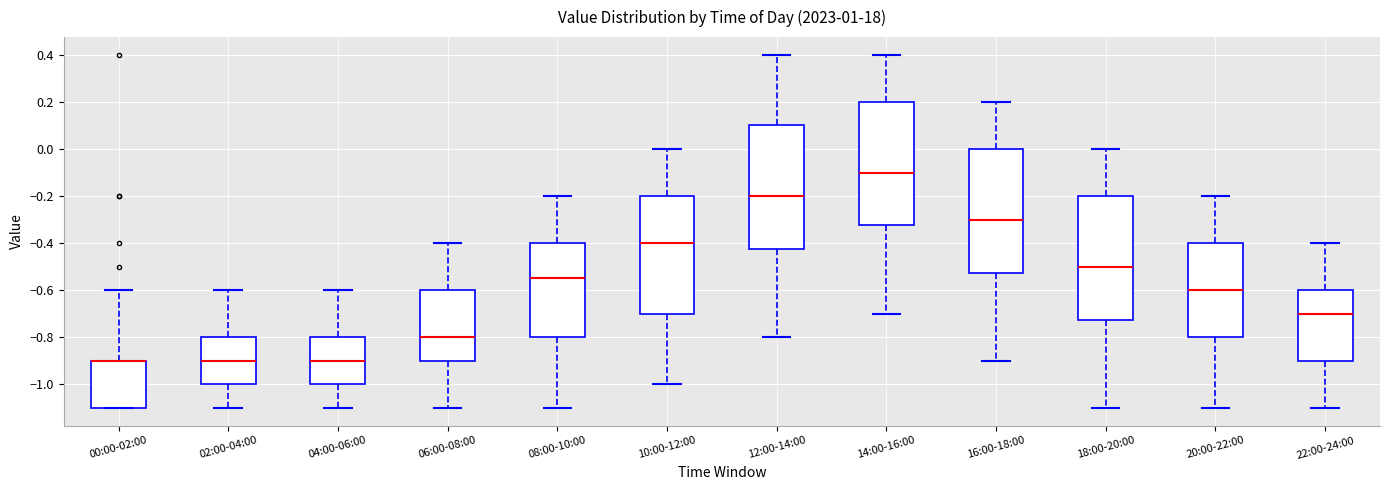

Where is the lower edge of the box for 16:00-18:00 on the y-axis? The values are not printed on the chart, so give them approximately, as read against the axis.

-0.52